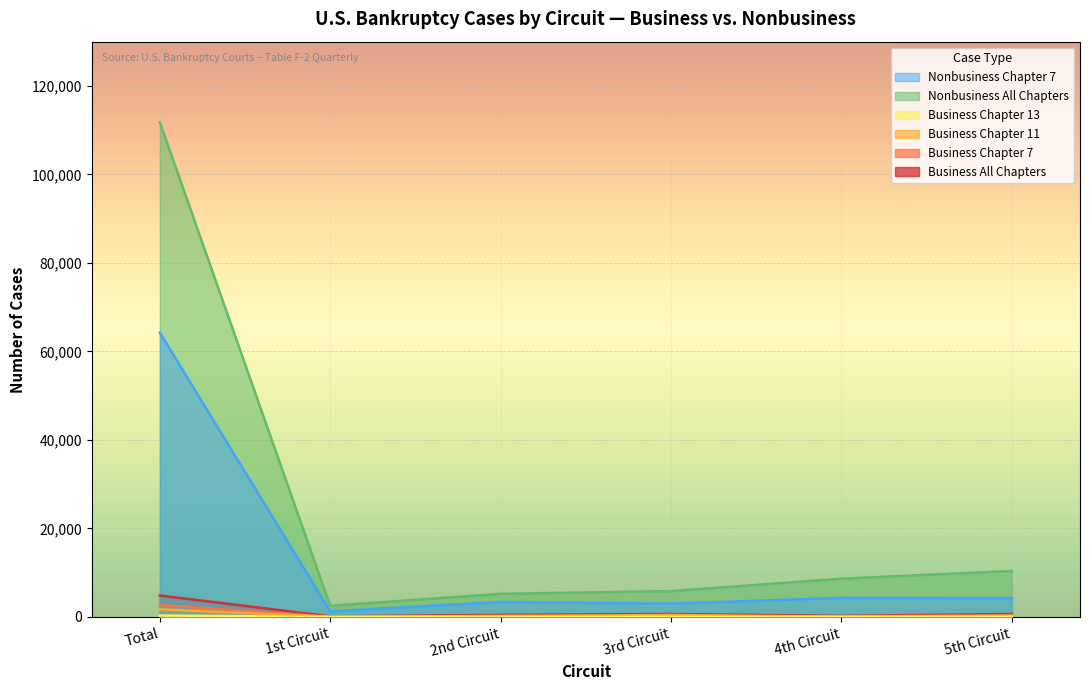

Reading left to right, list all the values displayed in this chart.

Business All Chapters: 4855	144	473	681	255	677
Business Chapter 7: 2691	72	230	169	151	404
Business Chapter 11: 1725	49	220	446	77	222
Business Chapter 13: 331	19	13	32	24	45
Nonbusiness All Chapters: 111811	2518	5235	5853	8659	10403
Nonbusiness Chapter 7: 64247	1276	3404	3006	4317	4272